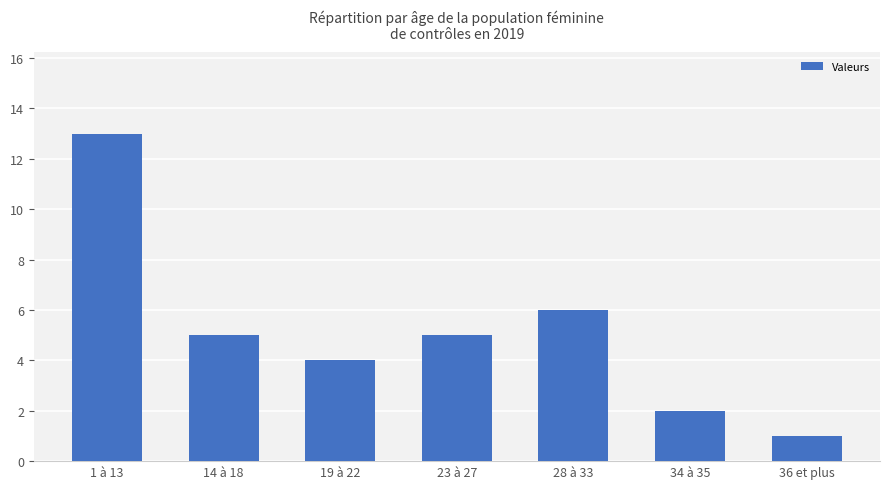

Reading right to left, transcribe all the data shown in this chart.

1	2	6	5	4	5	13